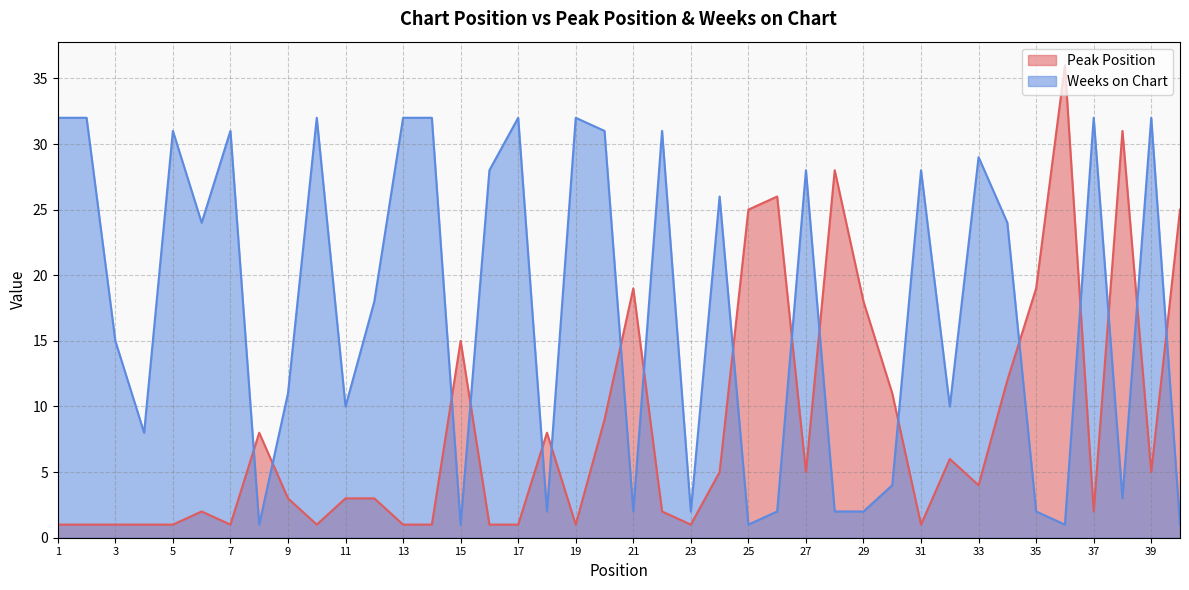

What is the value of the Weeks on Chart point at the 27th from the left?

28